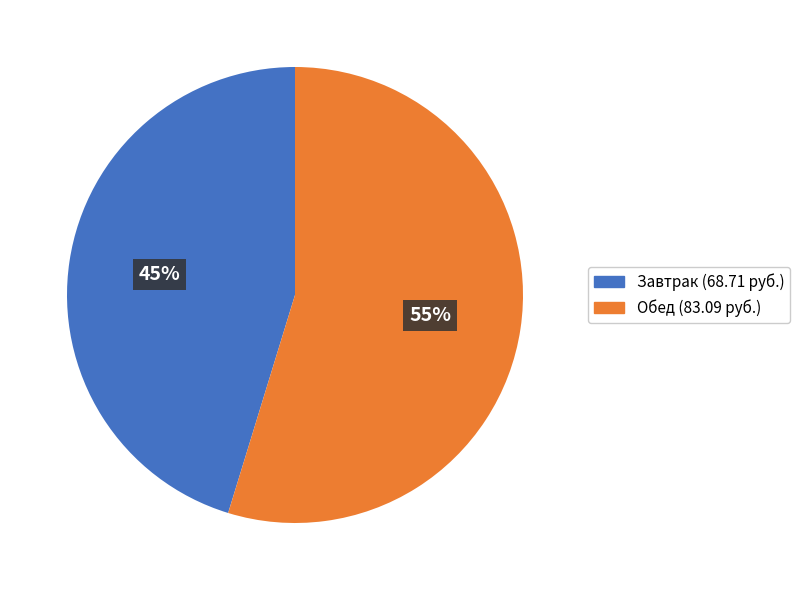

Combined, do Завтрак (68.71 руб.) and Обед (83.09 руб.) account for over 50%?

Yes